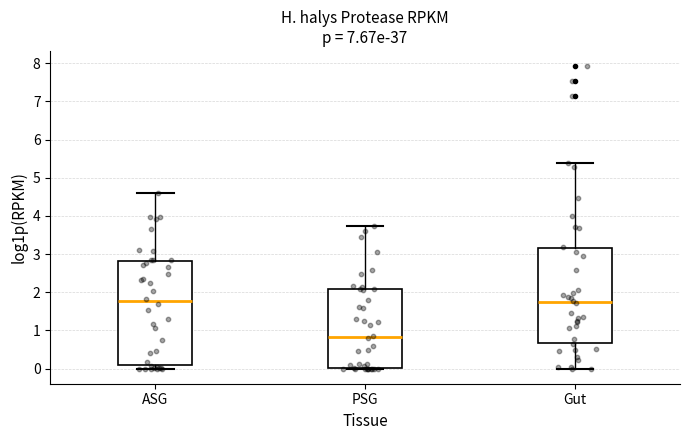

Reading left to right, read every box against the y-axis: the position of its median line, the range the box covers, and the ends of its whiskers. The values are not printed on the chart, so give them approximately, as read against the axis.

ASG: median 1.8, box 0.1 to 2.8, whiskers 0.0 to 4.6
PSG: median 0.8, box 0.0 to 2.1, whiskers 0.0 to 3.7
Gut: median 1.7, box 0.7 to 3.1, whiskers 0.0 to 5.4